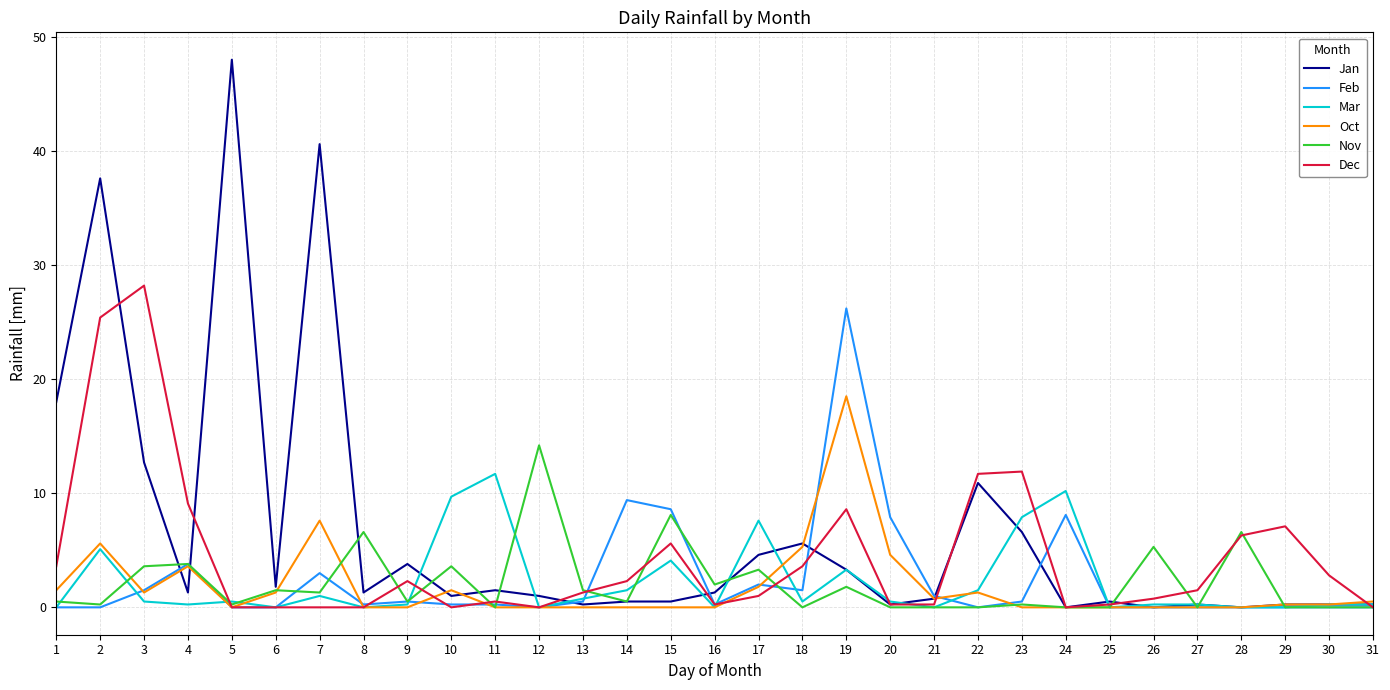

Is it true that Mar equals 7.6 at 17?

True